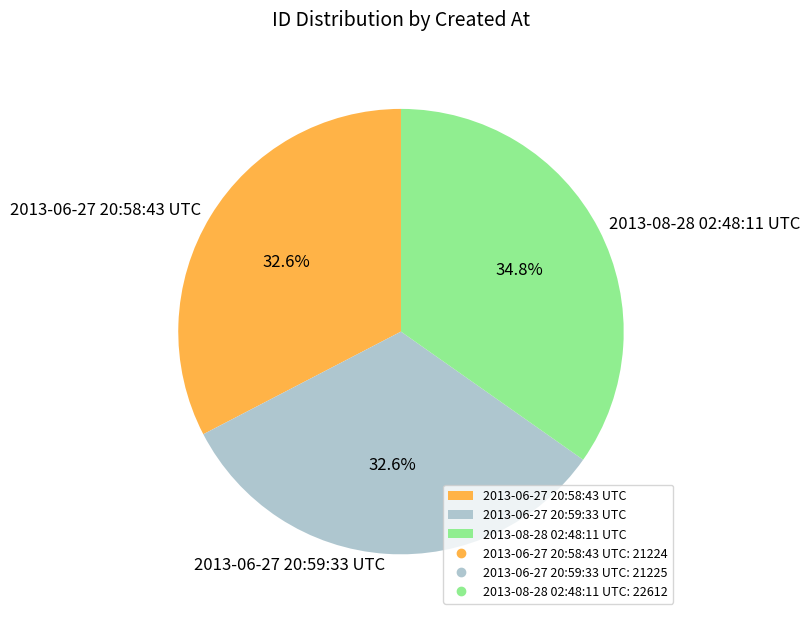

Do 2013-06-27 20:59:33 UTC and 2013-06-27 20:58:43 UTC together represent more than half of the pie?

Yes